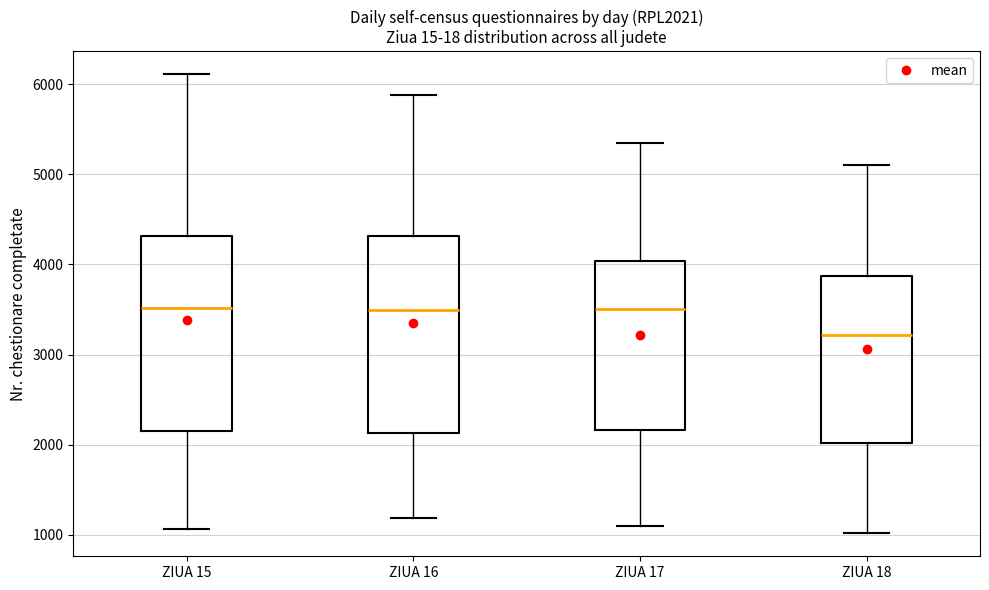

Which box has the lowest median line?

ZIUA 18